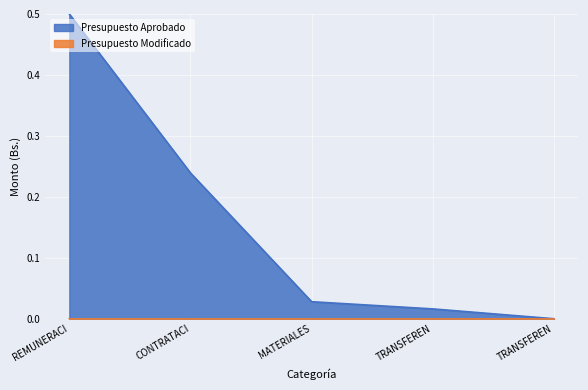

Rank the categories by value from highest to lowest.

REMUNERACI, CONTRATACI, MATERIALES, TRANSFEREN, TRANSFEREN